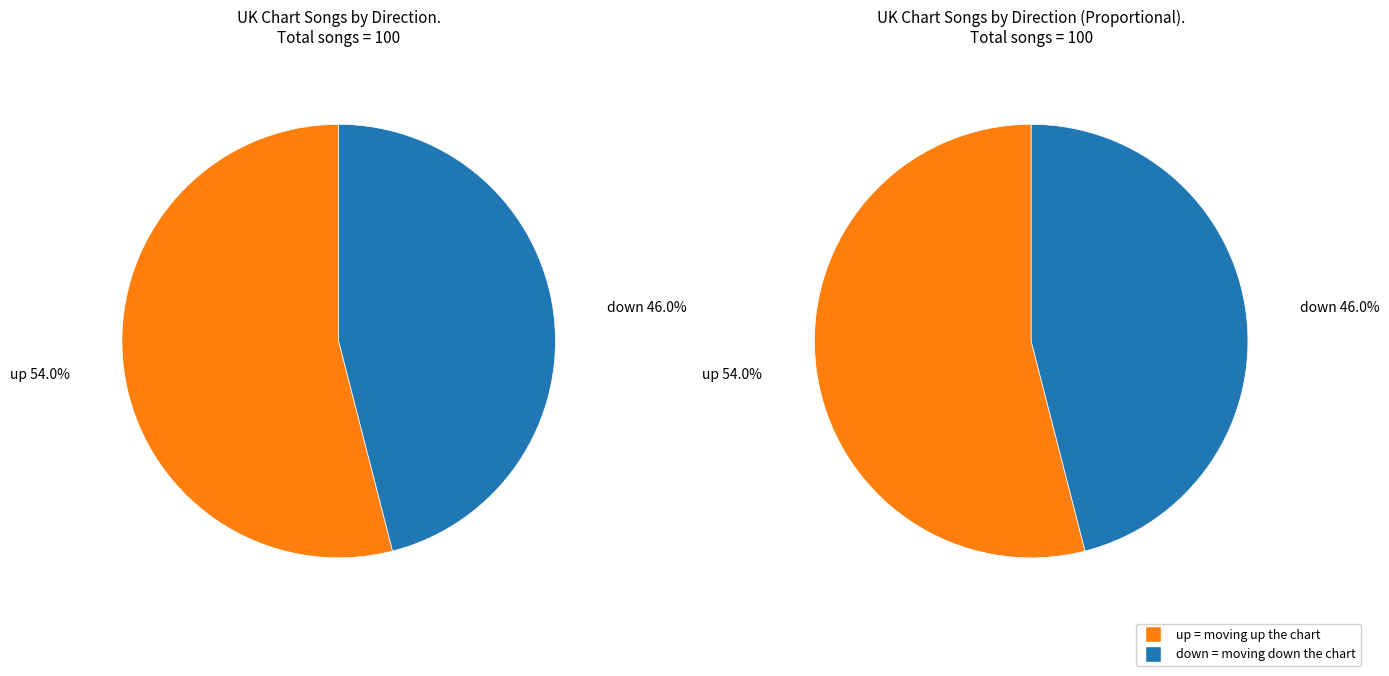

Is the sum of down and up greater than half?

Yes